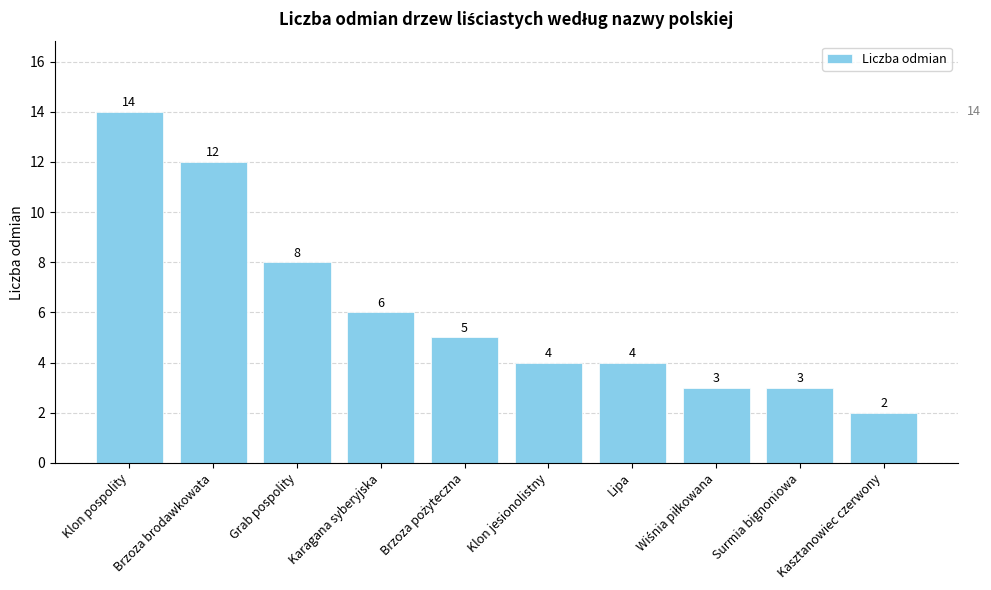

At which category does the chart reach its minimum across all series?

Kasztanowiec czerwony